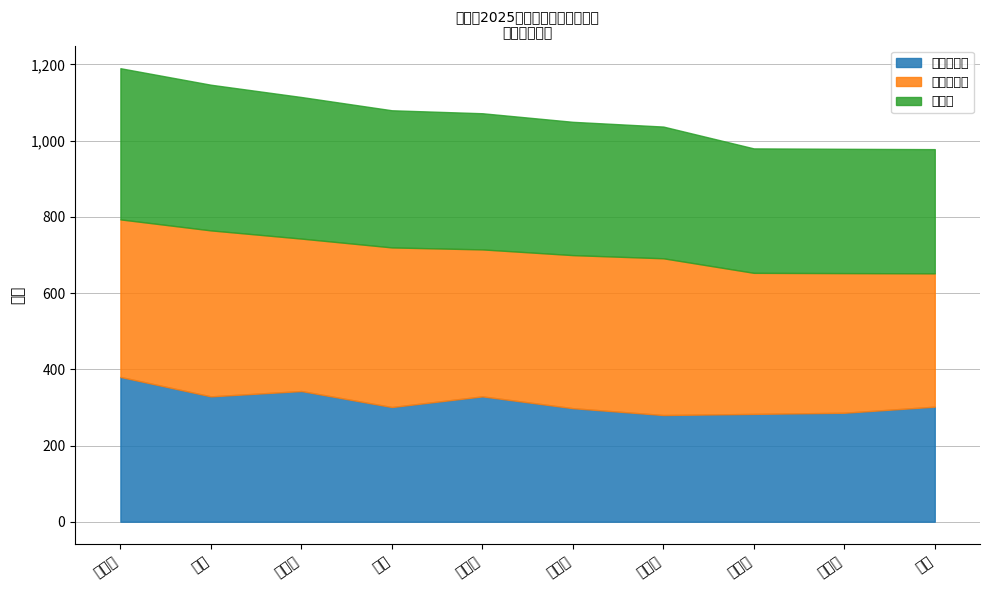

True or false: 复试总成绩 and 初试总成绩 intersect in this chart.

False